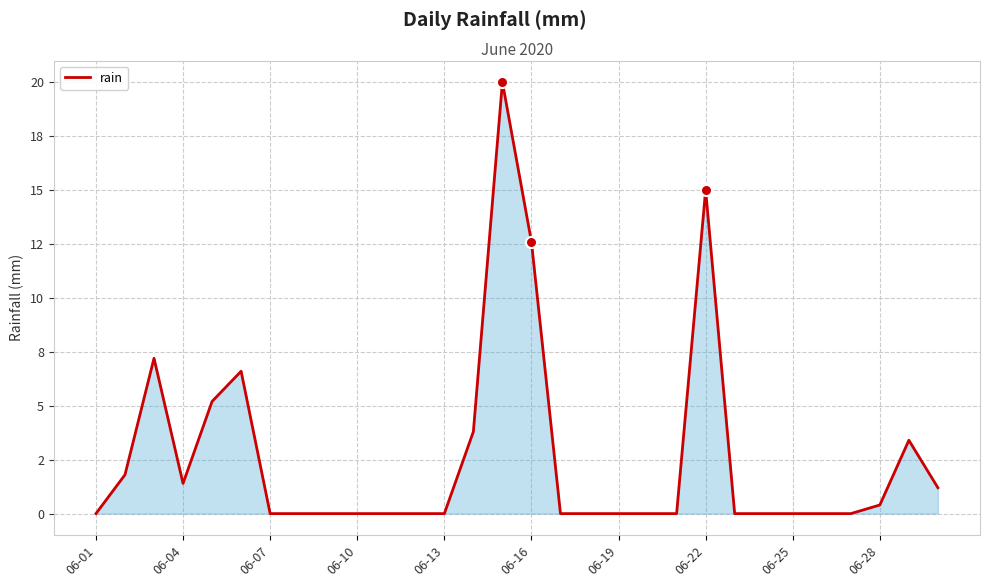

At which category does the chart reach its minimum across all series?

06-01